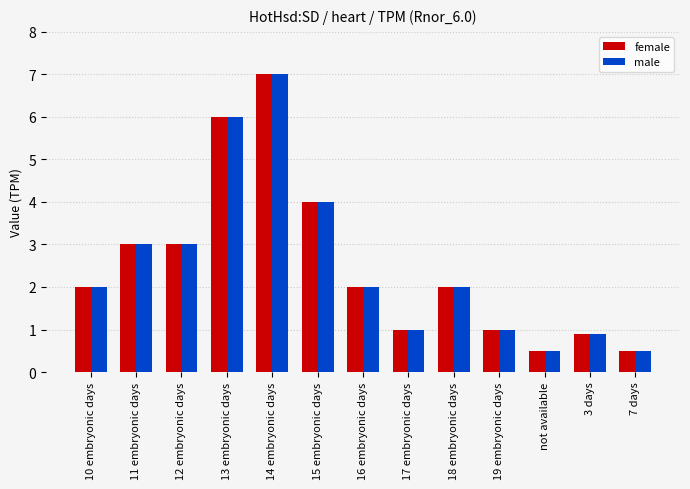

Is it true that female equals 1.0 at 19 embryonic days?

True